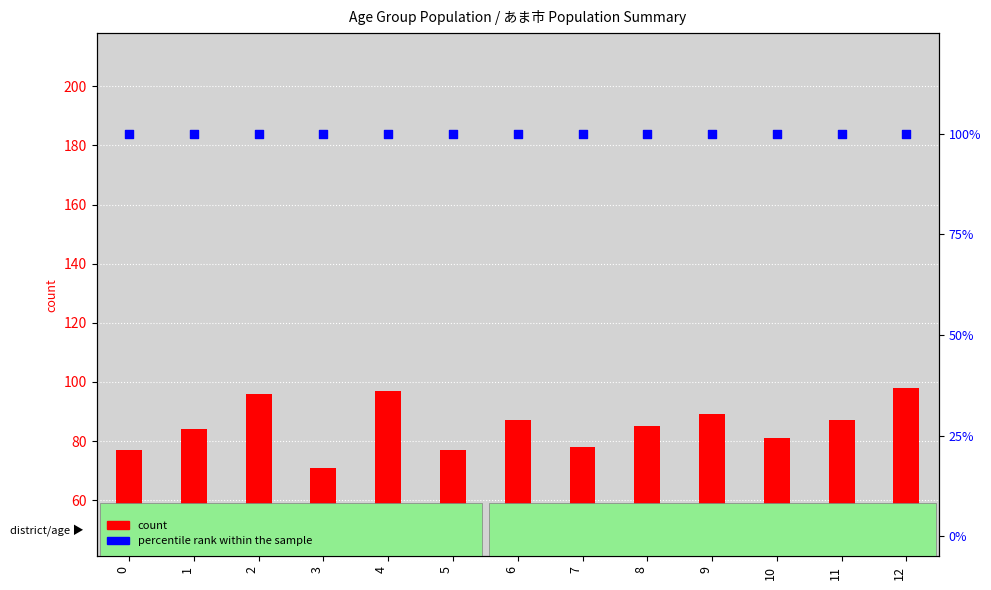

Which series contains the lowest Y value?

count